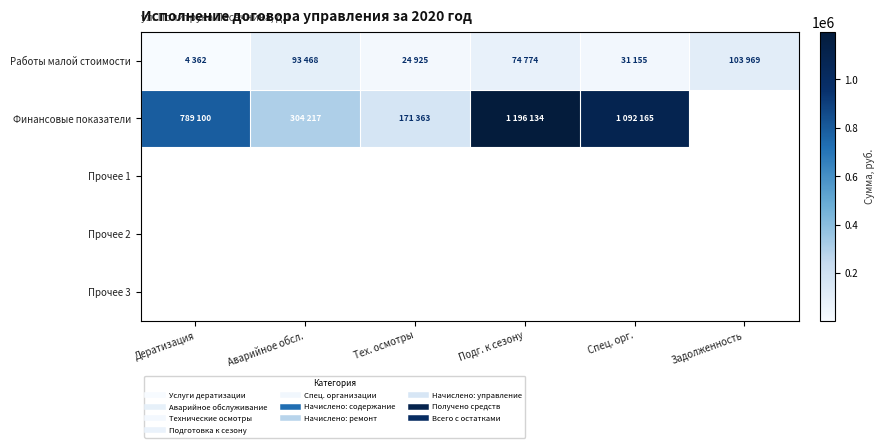

At which label is Работы малой стоимости closest to 54165?

Подг. к сезону